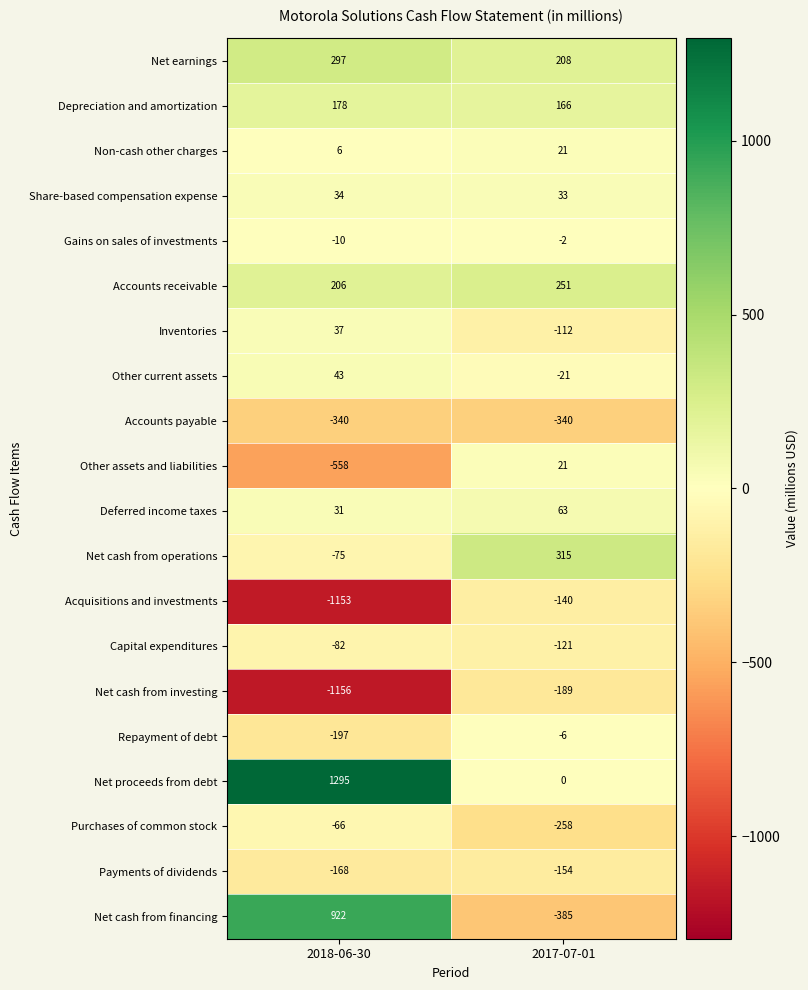

What is the difference between the maximum and minimum values in the Net cash from financing series?

1307